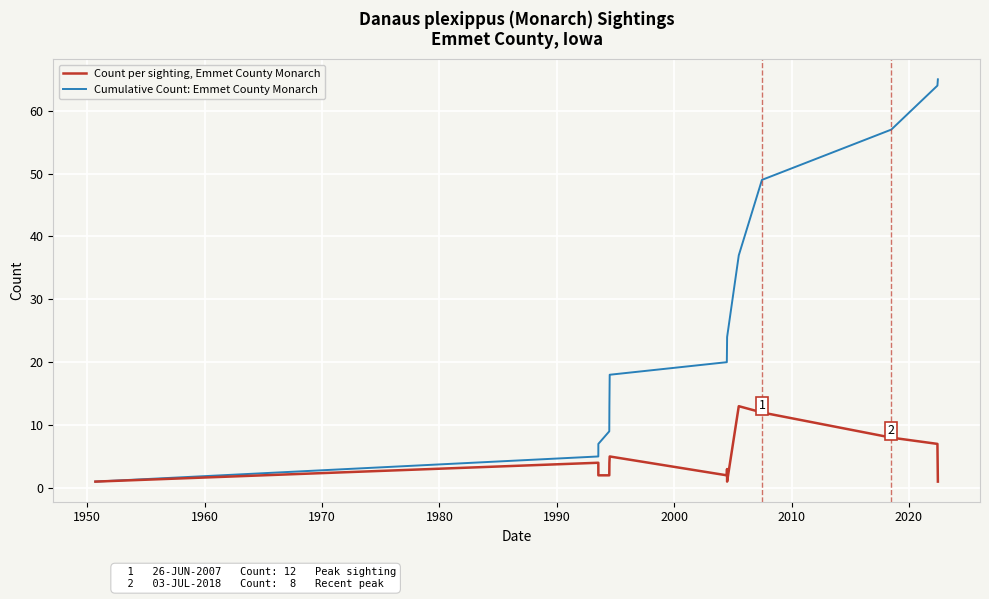

Which series has the widest spread of values?

Cumulative Count: Emmet County Monarch